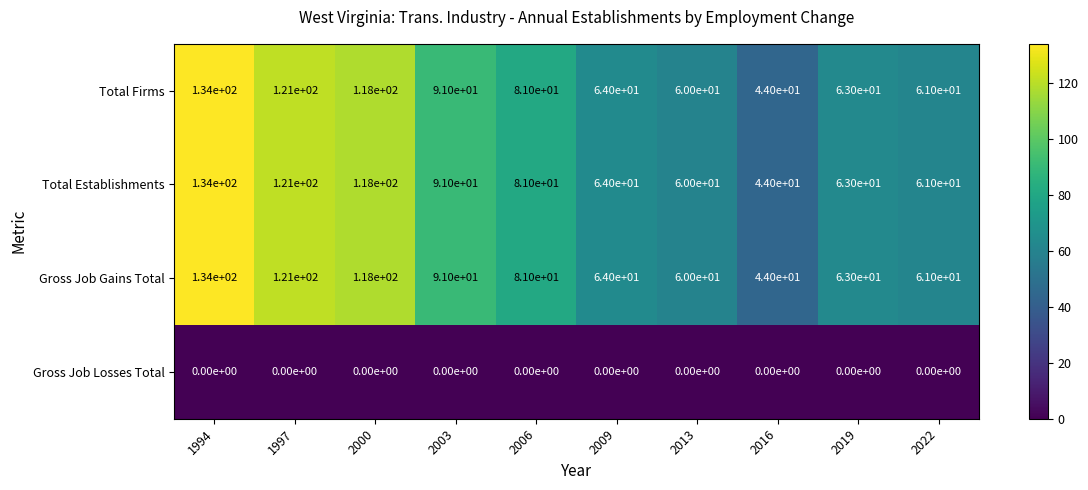

What is the greatest value displayed?

134